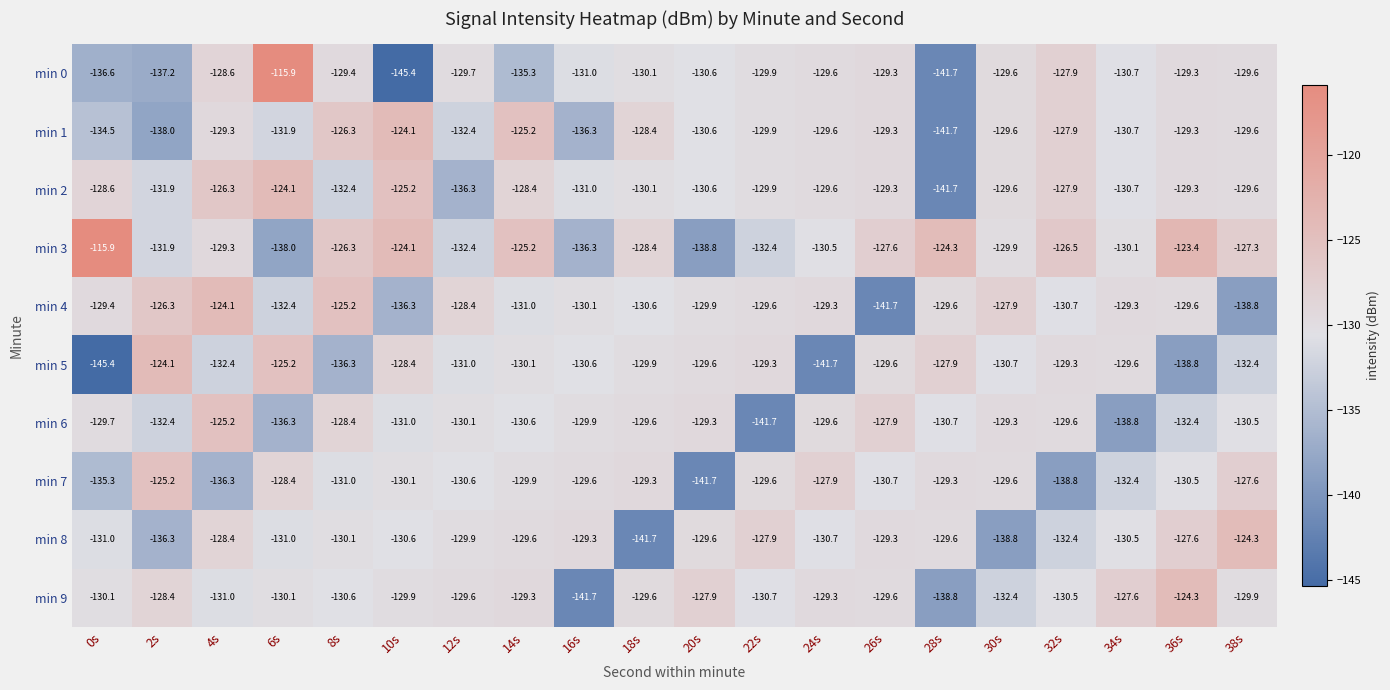

Count the number of categories in the chart.

20